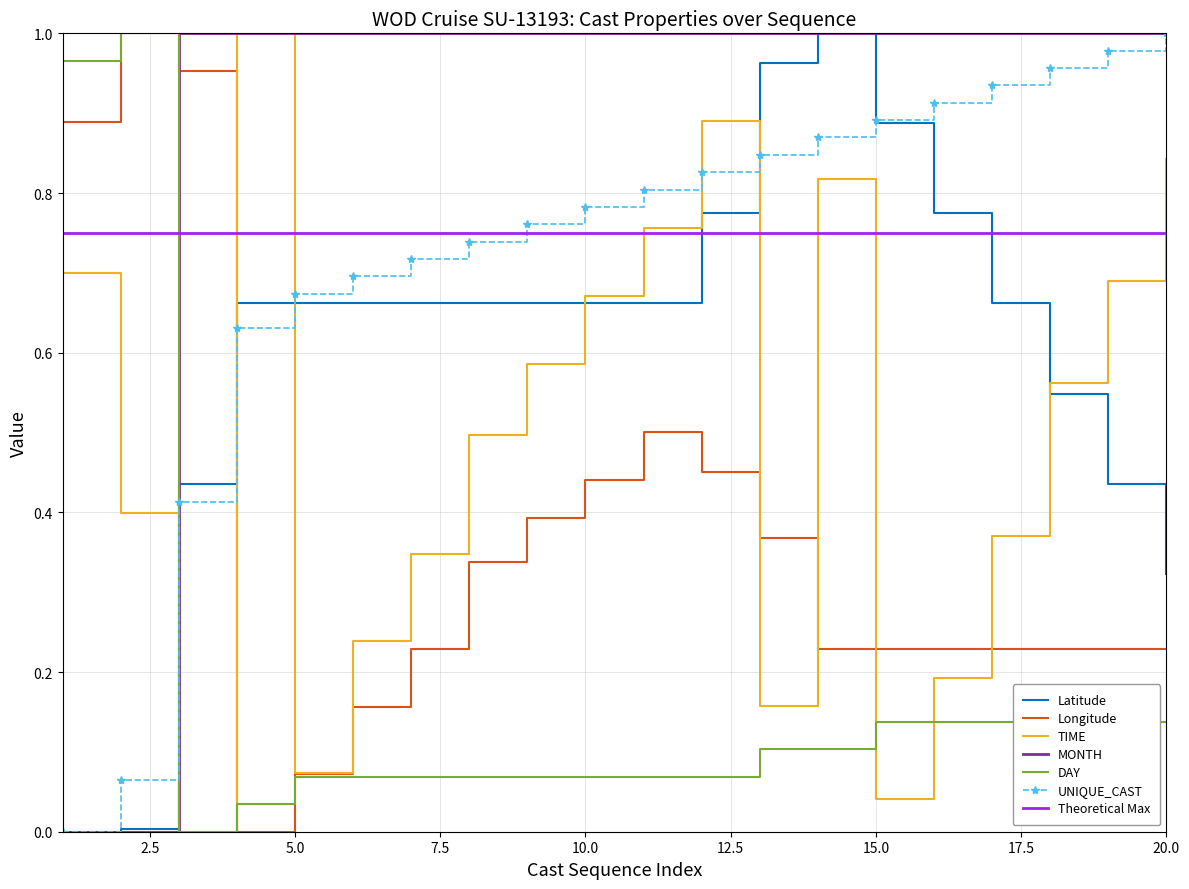

Reading left to right, what are all the values shown in this chart?

Latitude: 0.0	0.0	0.4	0.7	0.7	0.7	0.7	0.7	0.7	0.7	0.7	0.8	1.0	1.0	0.9	0.8	0.7	0.5	0.4	0.3
Longitude: 0.9	1.0	1.0	0.0	0.1	0.2	0.2	0.3	0.4	0.4	0.5	0.4	0.4	0.2	0.2	0.2	0.2	0.2	0.2	0.2
TIME: 0.7	0.4	0.0	1.0	0.1	0.2	0.3	0.5	0.6	0.7	0.8	0.9	0.2	0.8	0.0	0.2	0.4	0.6	0.7	0.8
MONTH: 0.0	0.0	1.0	1.0	1.0	1.0	1.0	1.0	1.0	1.0	1.0	1.0	1.0	1.0	1.0	1.0	1.0	1.0	1.0	1.0
DAY: 1.0	1.0	0.0	0.0	0.1	0.1	0.1	0.1	0.1	0.1	0.1	0.1	0.1	0.1	0.1	0.1	0.1	0.1	0.1	0.1
UNIQUE_CAST: 0.0	0.1	0.4	0.6	0.7	0.7	0.7	0.7	0.8	0.8	0.8	0.8	0.8	0.9	0.9	0.9	0.9	1.0	1.0	1.0